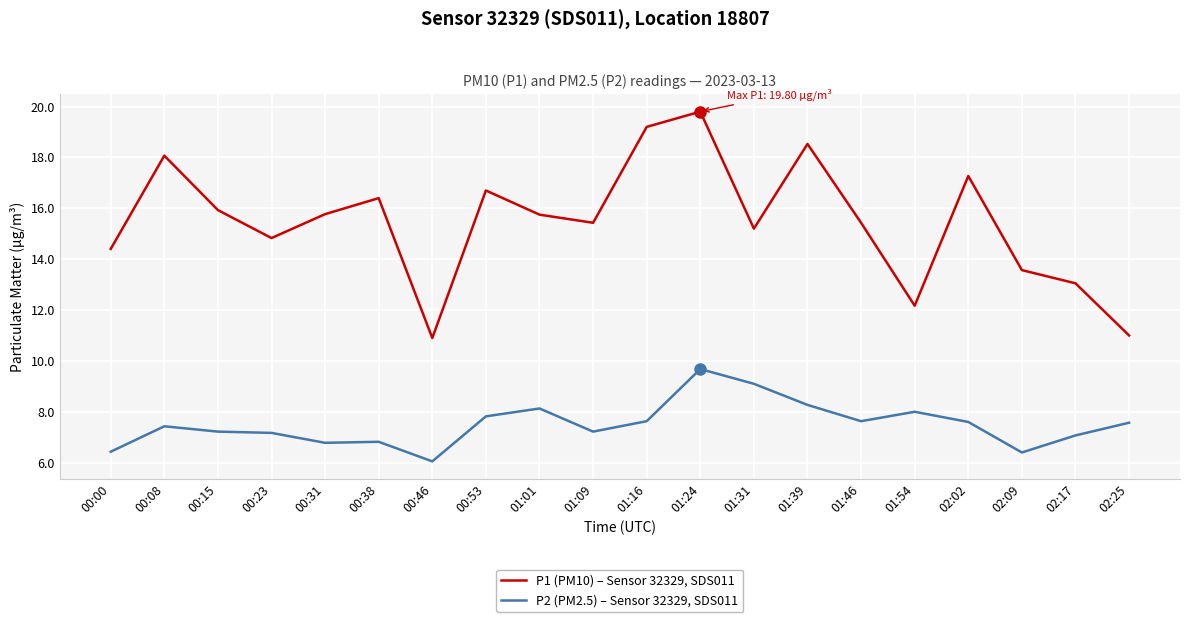

What position from the left is 00:31?

5